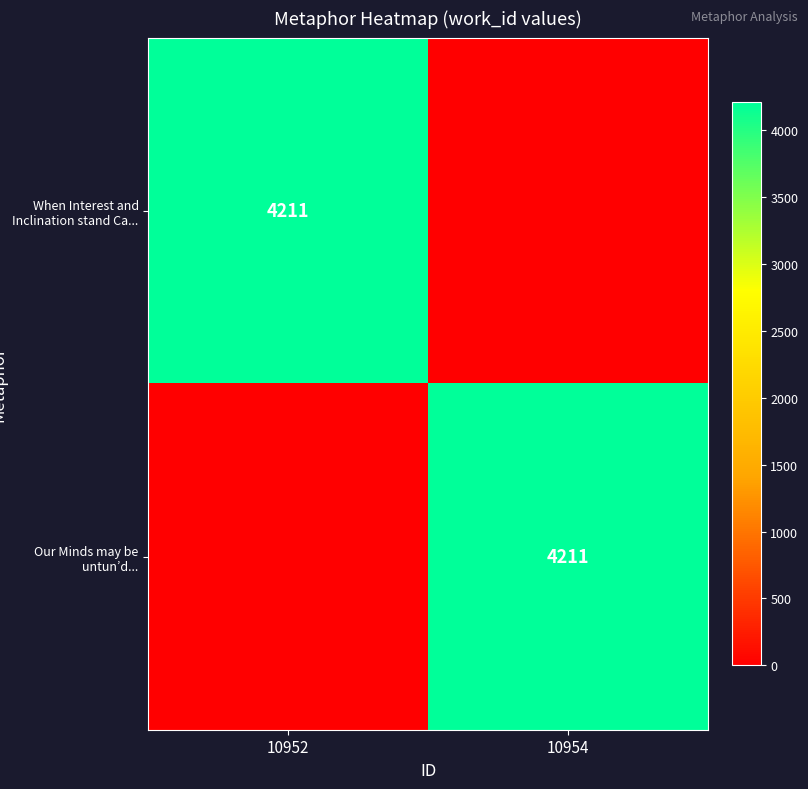

True or false: When Interest and Inclination stand Ca... has a value of 1203 at 10952.

False